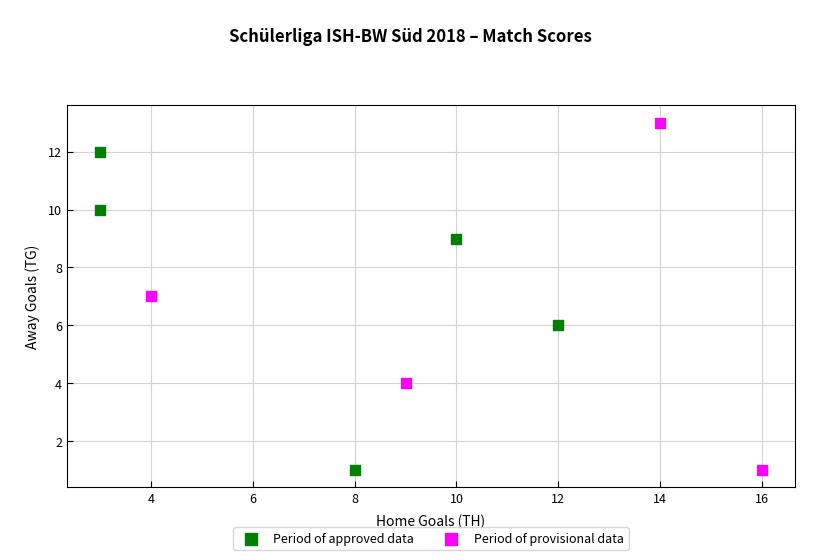

Which series has the largest Y range (max minus min)?

Period of provisional data